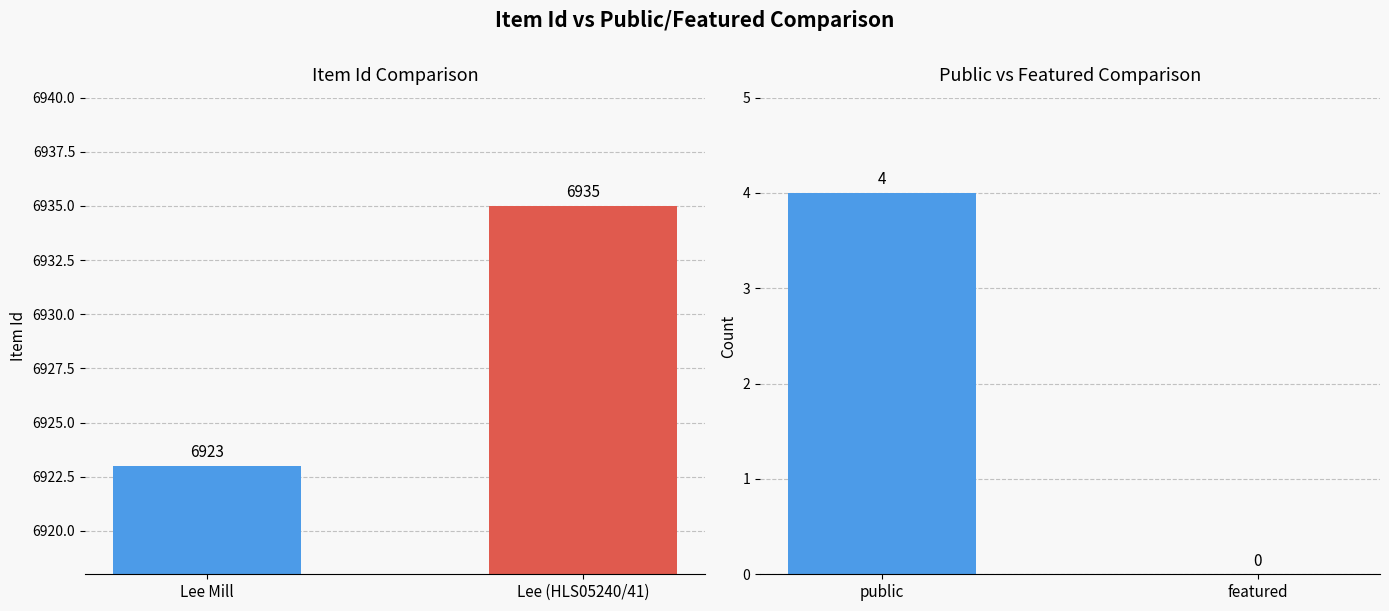

Reading left to right, transcribe all the data shown in this chart.

Item Id: 6923	6935
Count: 4	0